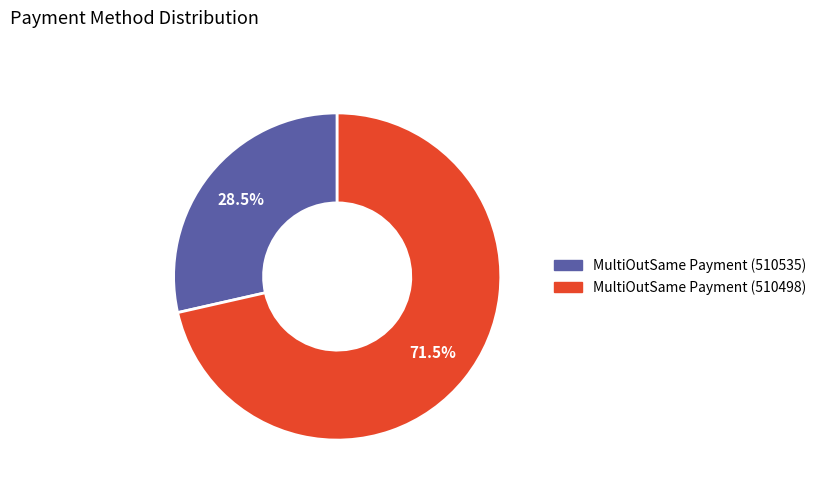

To the nearest percent, what is the combined percentage of MultiOutSame Payment (510498) and MultiOutSame Payment (510535)?

100%